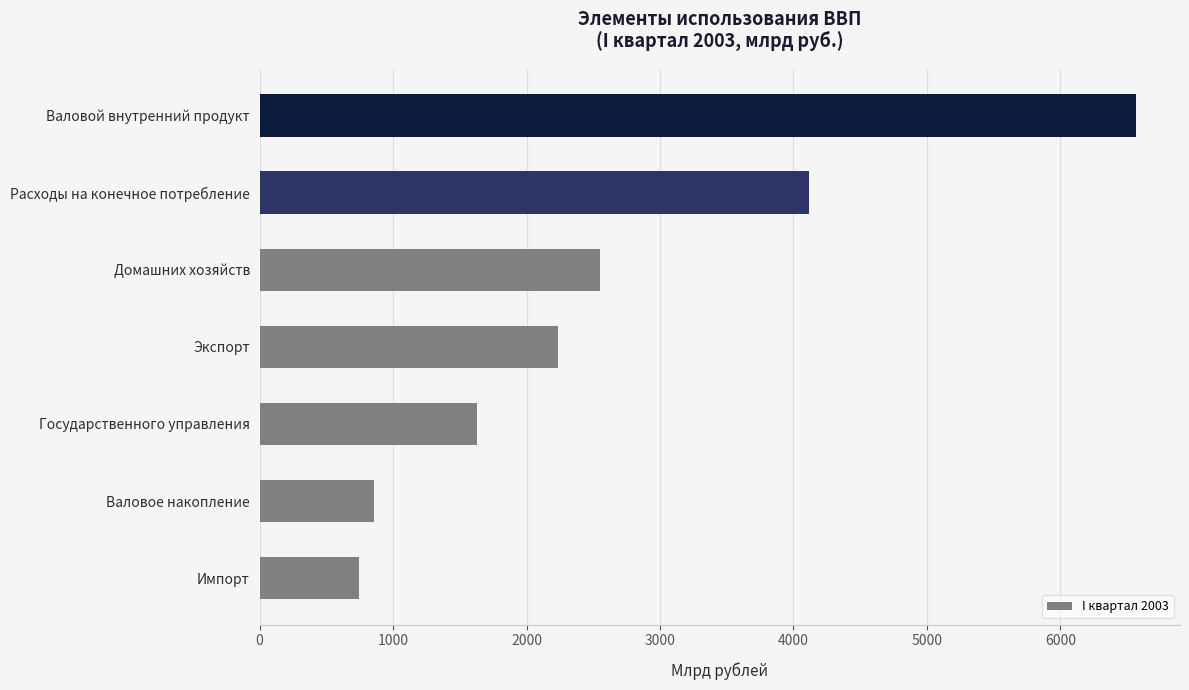

True or false: the data shows 6567.4 at Валовой внутренний продукт.

True